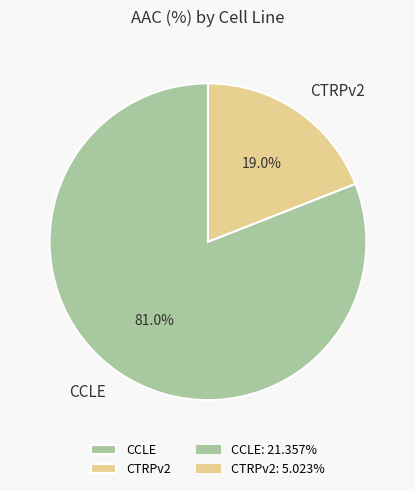

To the nearest percent, what portion does CTRPv2 represent?

19%